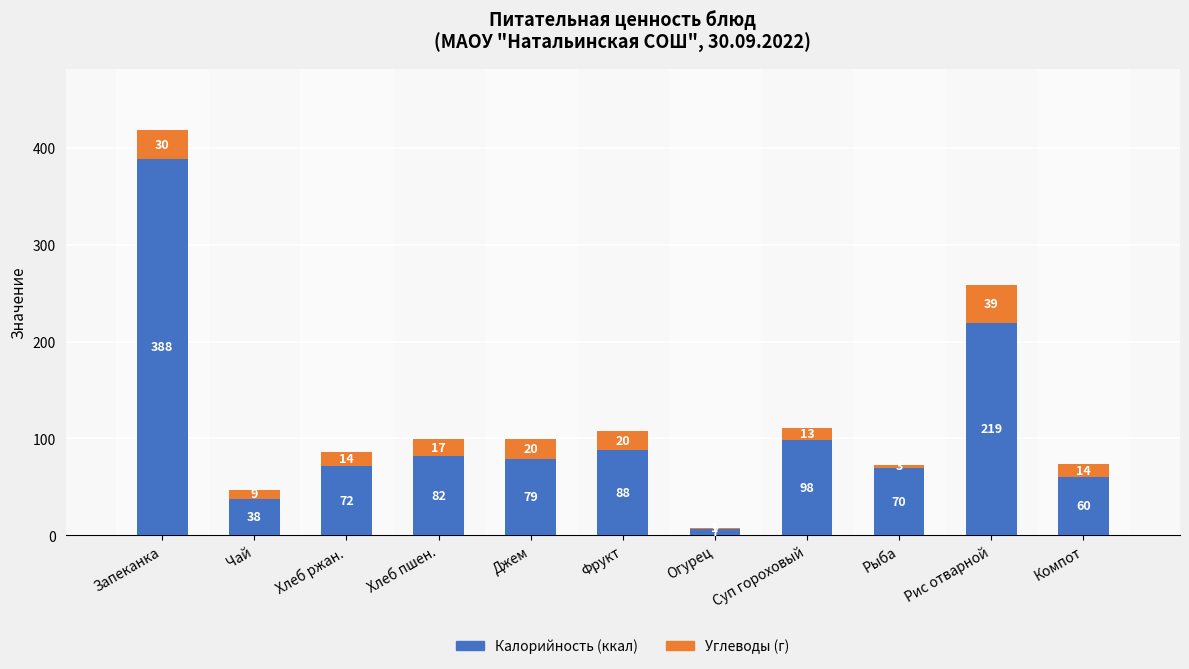

At which category is the sum across all series the highest?

Запеканка